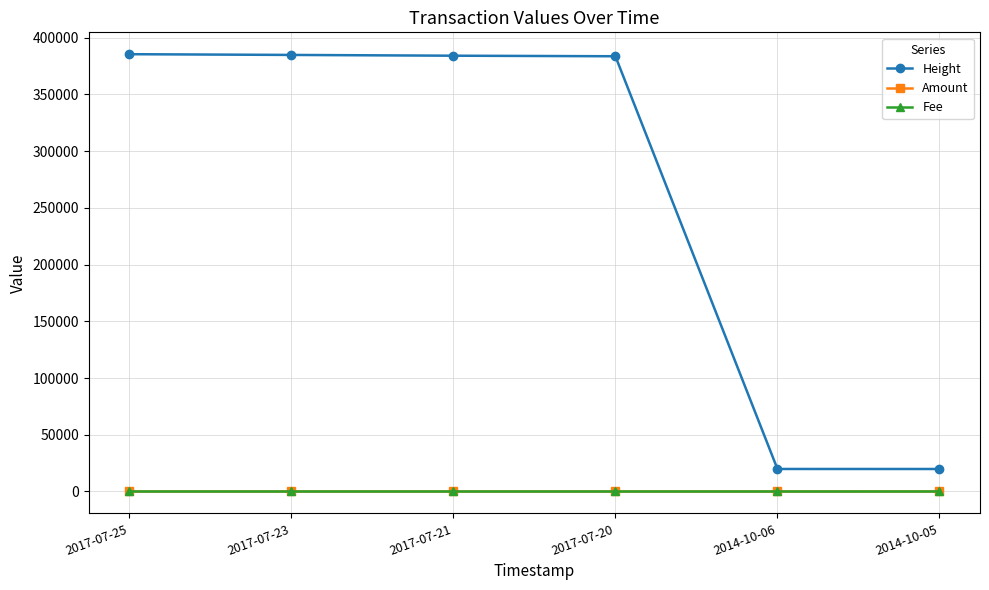

Which series has the largest range (max minus min)?

Height